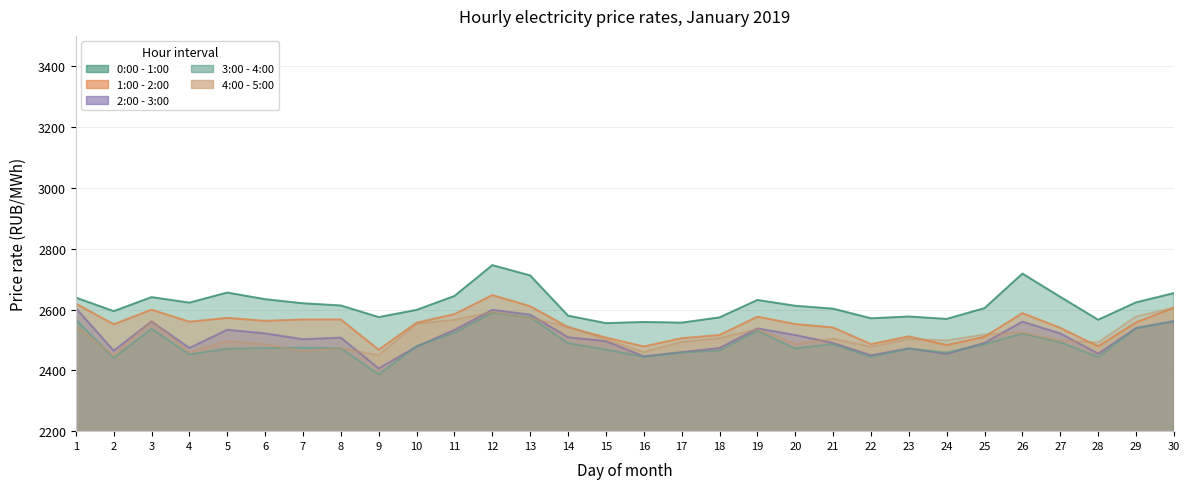

Reading left to right, list all the values displayed in this chart.

0:00 - 1:00: 2639.3	2594.7	2640.8	2622.7	2655.8	2634.0	2620.5	2613.3	2575.1	2598.8	2644.6	2746.0	2712.1	2579.8	2555.3	2559.0	2556.8	2574.2	2631.4	2612.4	2602.9	2571.2	2577.0	2569.1	2604.7	2718.2	2641.8	2566.3	2623.5	2654.0
1:00 - 2:00: 2619.4	2551.7	2599.4	2560.0	2572.4	2563.0	2567.1	2567.3	2467.8	2556.8	2584.7	2647.5	2610.9	2542.0	2507.9	2478.6	2505.8	2516.2	2576.6	2552.2	2541.0	2486.2	2511.8	2483.2	2510.4	2588.2	2539.7	2479.0	2557.8	2605.8
2:00 - 3:00: 2604.9	2464.7	2560.9	2473.6	2533.6	2521.4	2502.3	2507.6	2406.3	2478.1	2532.9	2599.0	2583.2	2508.8	2496.0	2446.0	2459.9	2473.2	2538.0	2516.2	2489.8	2449.5	2472.4	2454.0	2490.4	2560.2	2521.3	2455.0	2539.0	2561.7
3:00 - 4:00: 2566.9	2440.7	2536.5	2452.2	2471.2	2473.3	2474.7	2472.6	2386.4	2479.6	2523.8	2589.7	2574.3	2489.8	2468.1	2444.6	2458.6	2465.1	2529.9	2472.1	2486.5	2444.4	2471.5	2458.8	2486.3	2520.8	2492.4	2443.8	2538.3	2561.4
4:00 - 5:00: 2545.1	2449.2	2562.5	2459.6	2496.0	2486.0	2463.5	2473.3	2449.4	2553.3	2566.0	2592.3	2571.9	2543.9	2501.6	2460.4	2493.7	2505.8	2535.2	2486.5	2503.8	2477.6	2503.4	2498.3	2517.9	2524.6	2497.8	2491.8	2576.9	2606.4